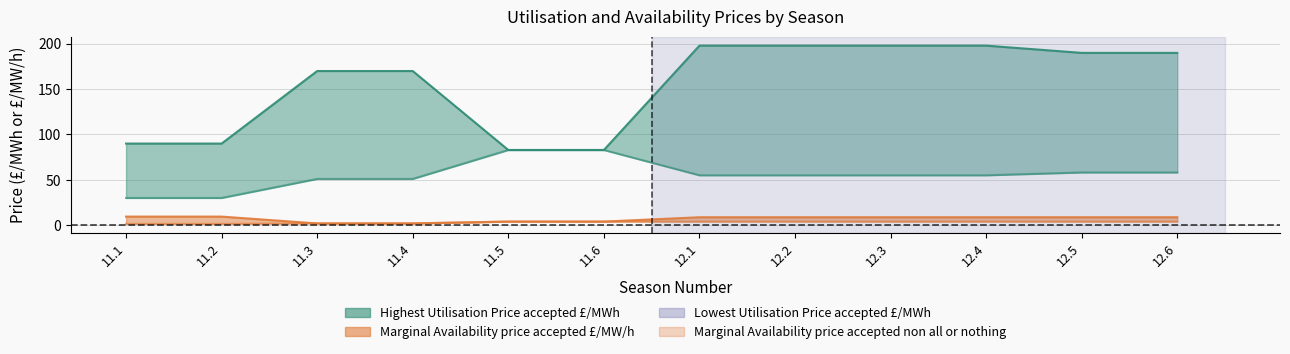

What position from the left is 12.2?

8